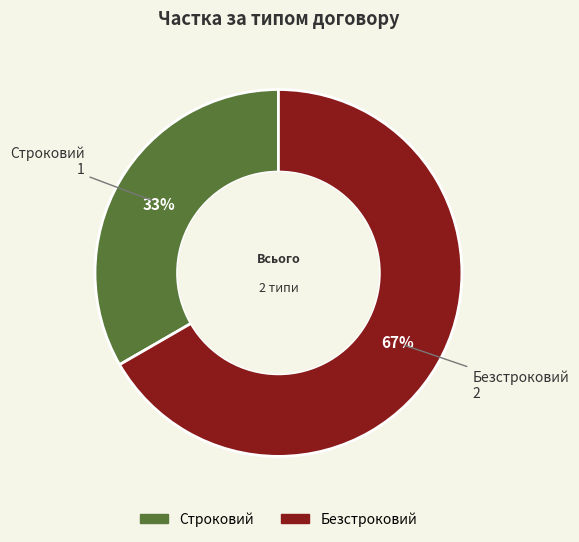

Combined, do Безстроковий and Строковий account for over 50%?

Yes